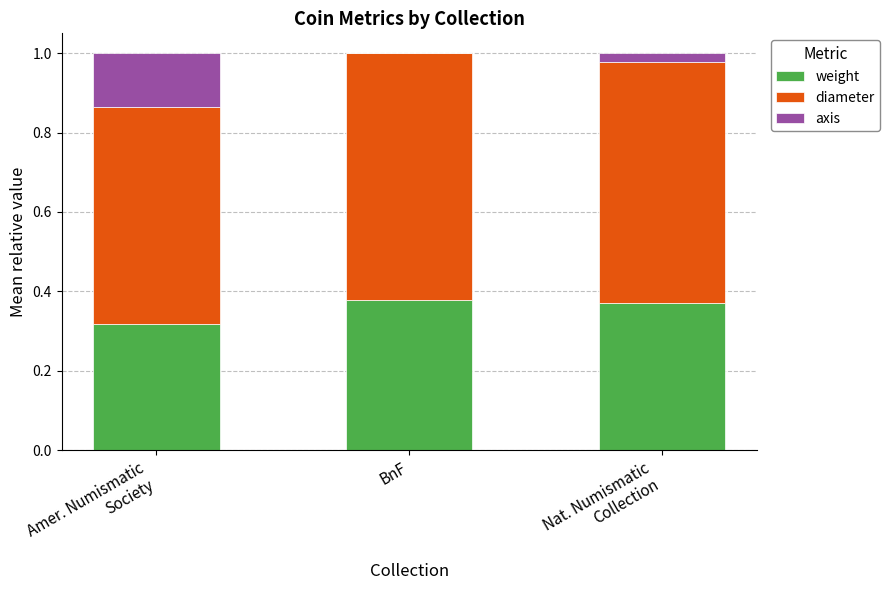

Between Nat. Numismatic
Collection and BnF, which is larger?

BnF